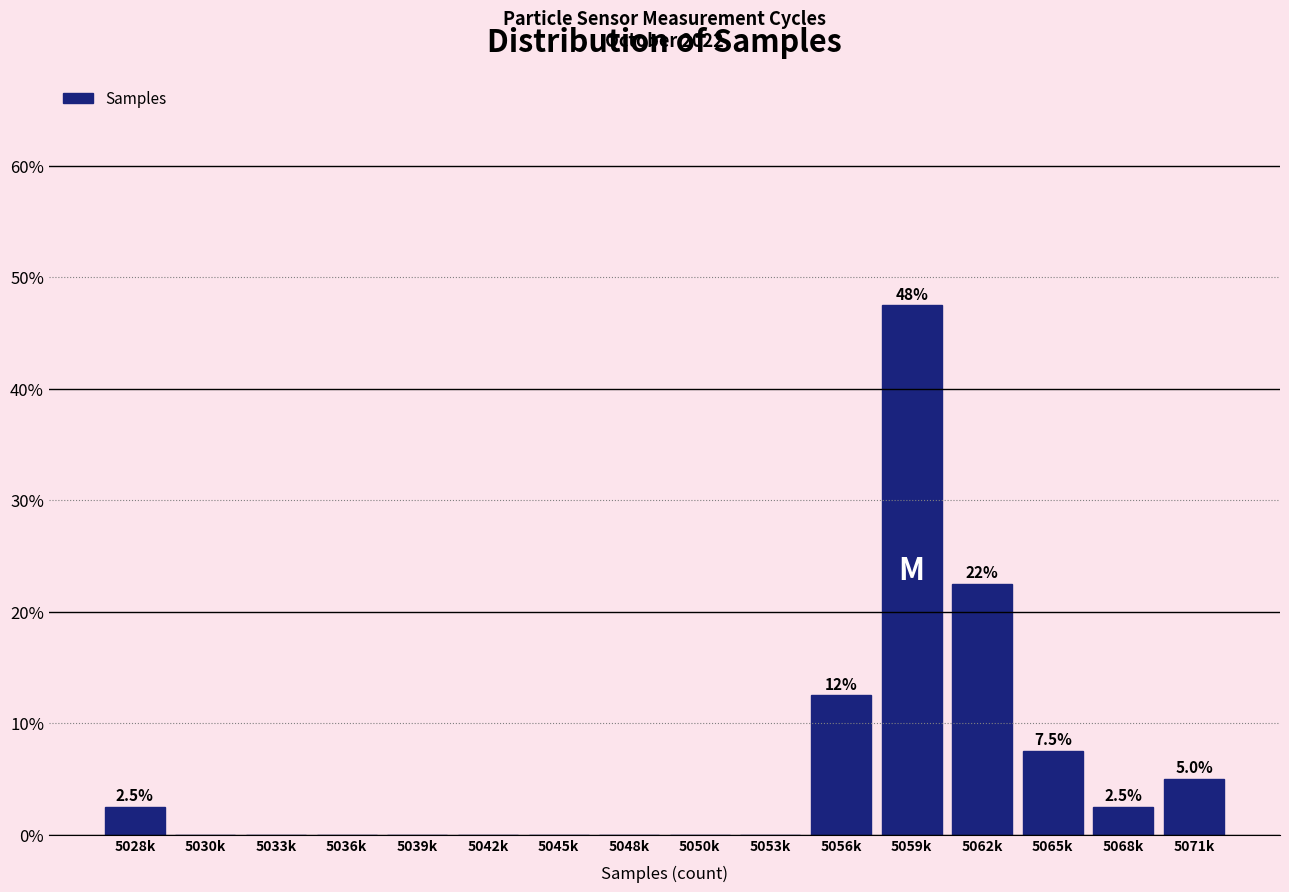

Reading left to right, what are all the values shown in this chart?

5028k=2.5	5030k=0.0	5033k=0.0	5036k=0.0	5039k=0.0	5042k=0.0	5045k=0.0	5048k=0.0	5050k=0.0	5053k=0.0	5056k=12.5	5059k=47.5	5062k=22.5	5065k=7.5	5068k=2.5	5071k=5.0